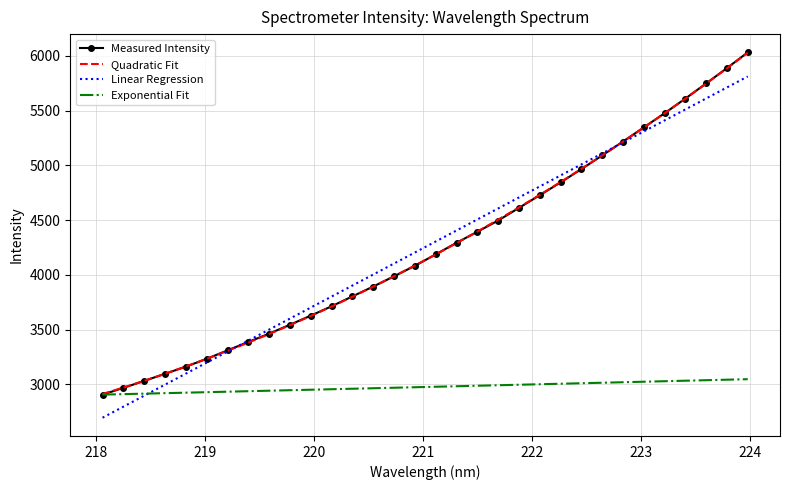

Which series has the widest spread of values?

Measured Intensity